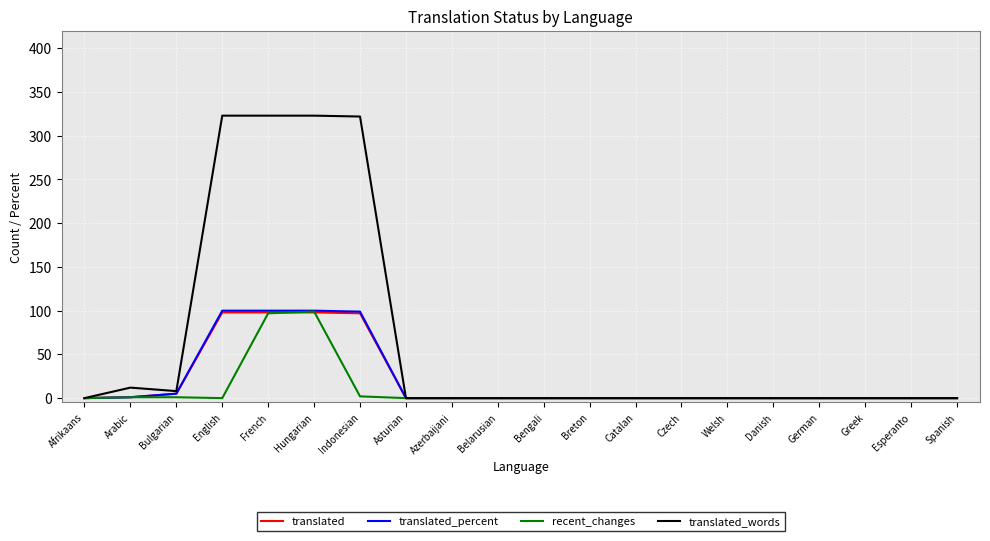

Which series has the largest total across all categories?

translated_words